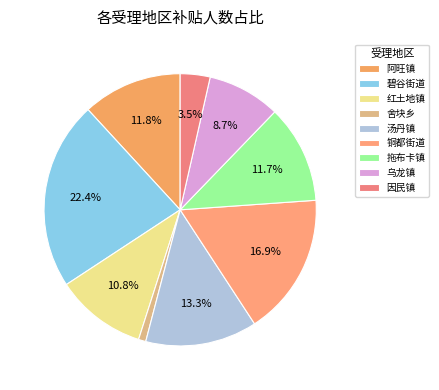

What is the total percentage of 乌龙镇 and 红土地镇?

19.5%